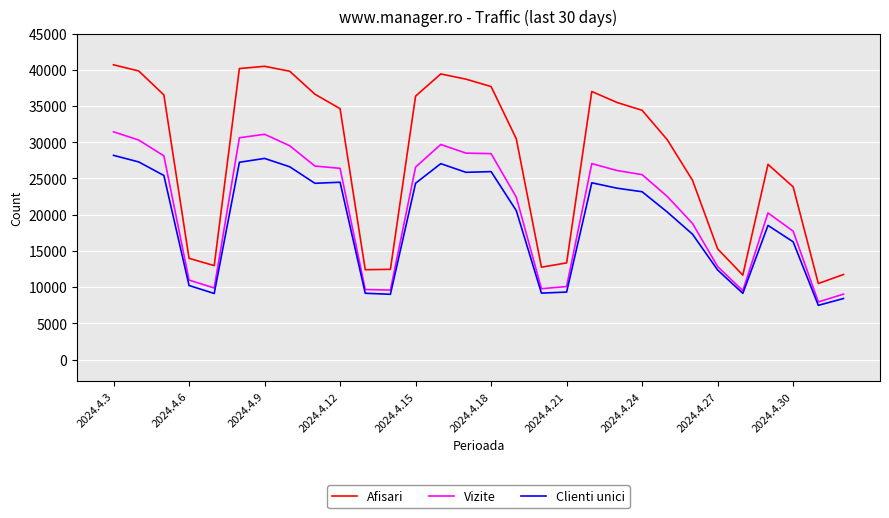

Which series has the largest range (max minus min)?

Afisari